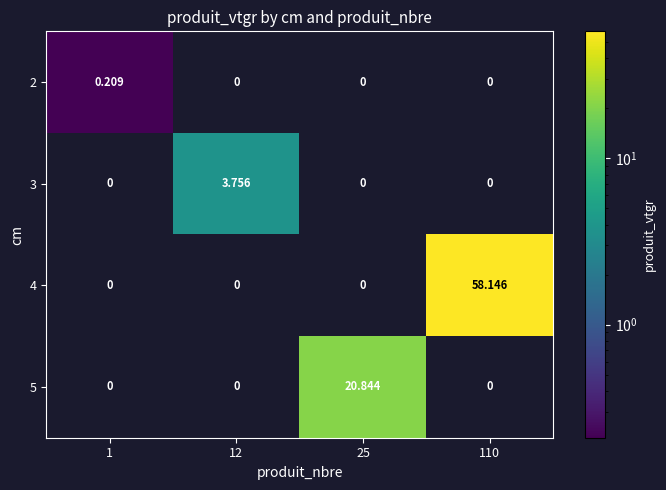

Between 1 and 110, which series saw the biggest shift?

4